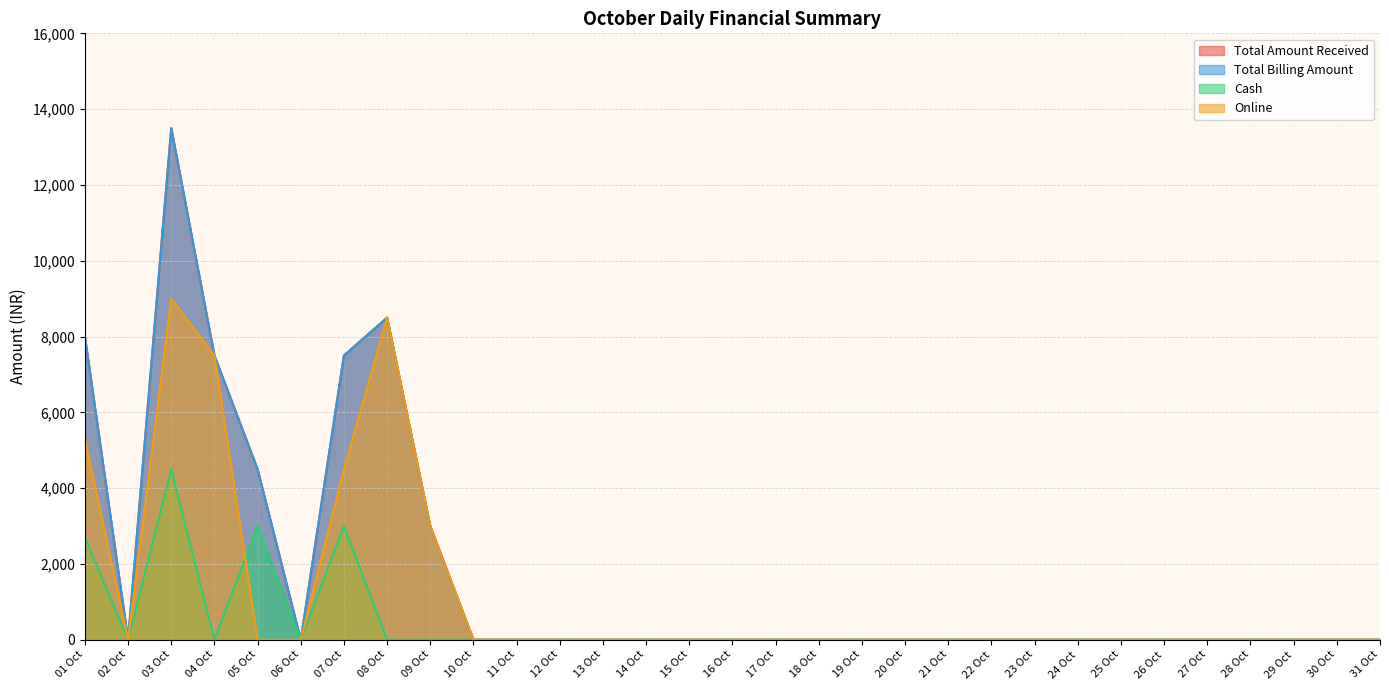

How many interior local valleys does the Total Billing Amount series have?

2